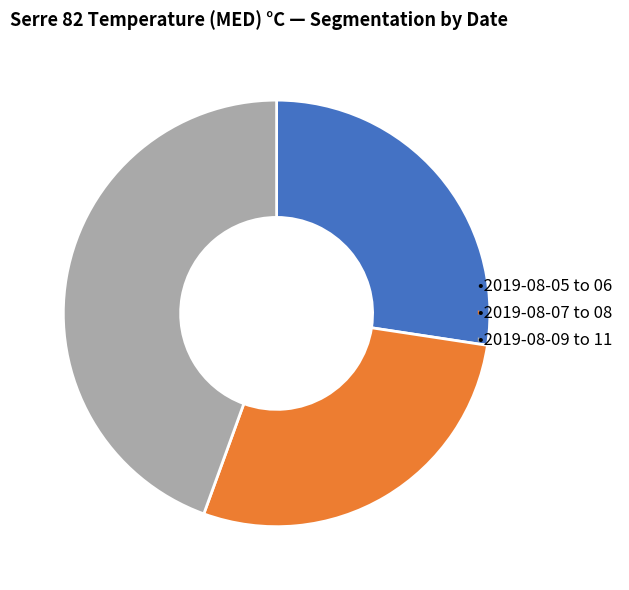

Does any single category account for the majority?

No